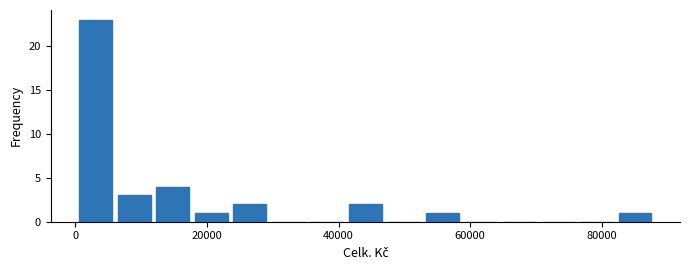

Around what value on the x-axis is the tallest bar? Give the approximate position of its centre, as read against the axis.

4000